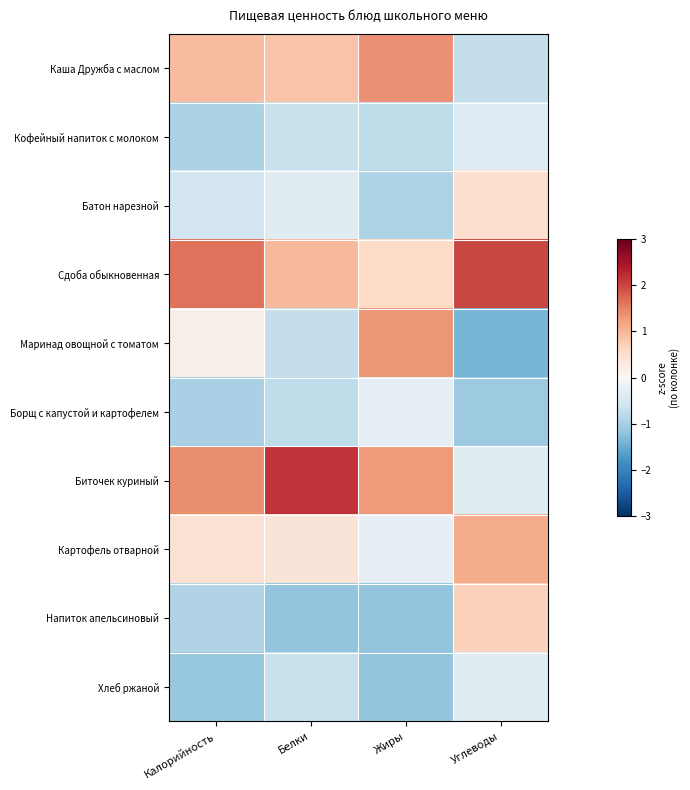

Reading right to left, what are all the values shown in this chart?

Каша Дружба с маслом: Углеводы=-0.7	Жиры=1.4	Белки=0.8	Калорийность=0.9
Кофейный напиток с молоком: Углеводы=-0.4	Жиры=-0.8	Белки=-0.7	Калорийность=-1.0
Батон нарезной: Углеводы=0.5	Жиры=-0.9	Белки=-0.4	Калорийность=-0.6
Сдоба обыкновенная: Углеводы=2.0	Жиры=0.6	Белки=1.0	Калорийность=1.6
Маринад овощной с томатом: Углеводы=-1.4	Жиры=1.3	Белки=-0.7	Калорийность=0.2
Борщ с капустой и картофелем: Углеводы=-1.1	Жиры=-0.3	Белки=-0.8	Калорийность=-1.0
Биточек куриный: Углеводы=-0.4	Жиры=1.3	Белки=2.2	Калорийность=1.4
Картофель отварной: Углеводы=1.1	Жиры=-0.2	Белки=0.4	Калорийность=0.4
Напиток апельсиновый: Углеводы=0.7	Жиры=-1.2	Белки=-1.2	Калорийность=-0.9
Хлеб ржаной: Углеводы=-0.4	Жиры=-1.2	Белки=-0.7	Калорийность=-1.1